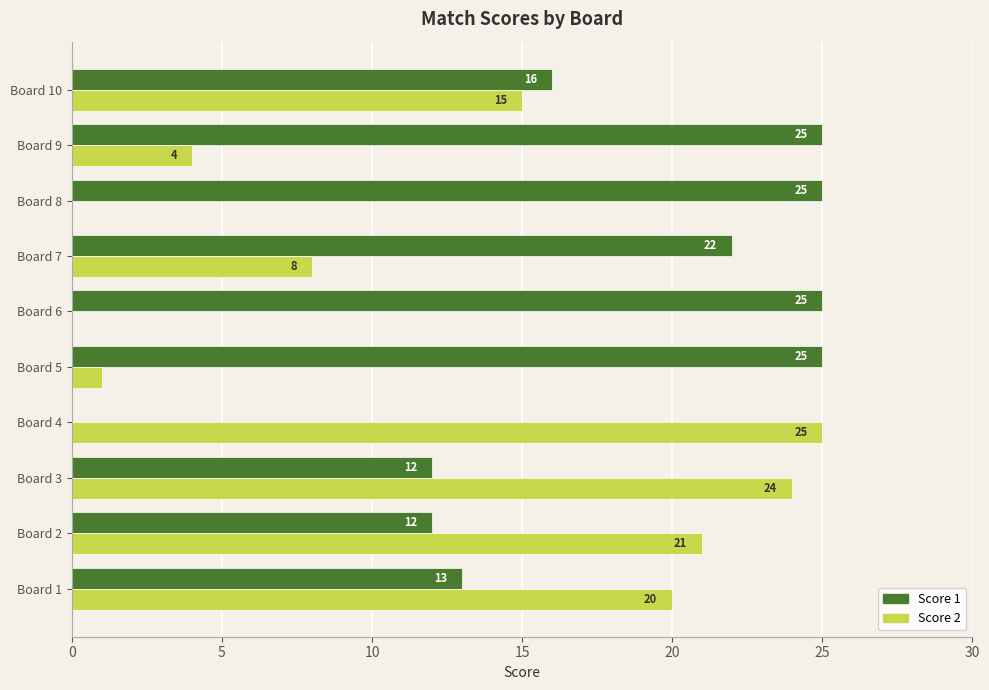

Is it true that Score 2 equals 21 at Board 10?

False